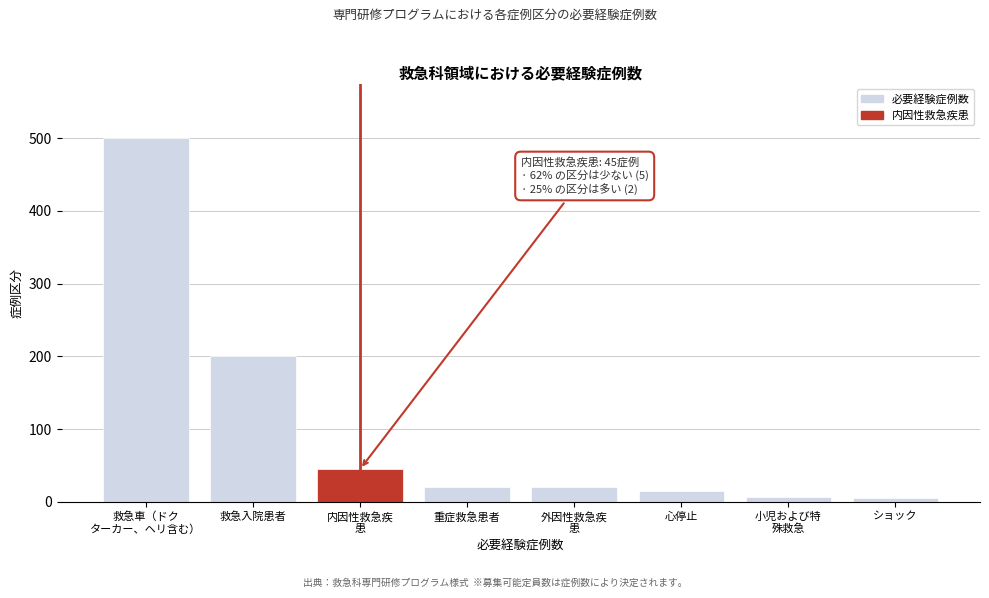

What is the label of the 2nd bar from the left?

救急入院患者